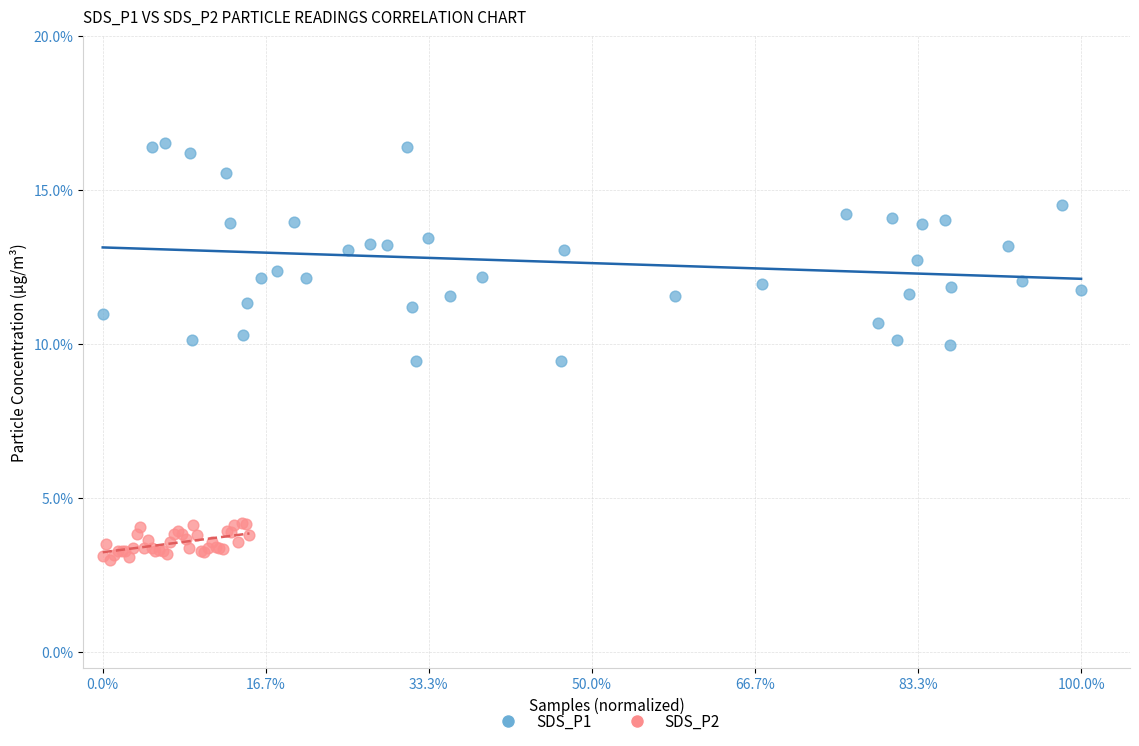

Which series has the widest spread of Y values?

SDS_P1